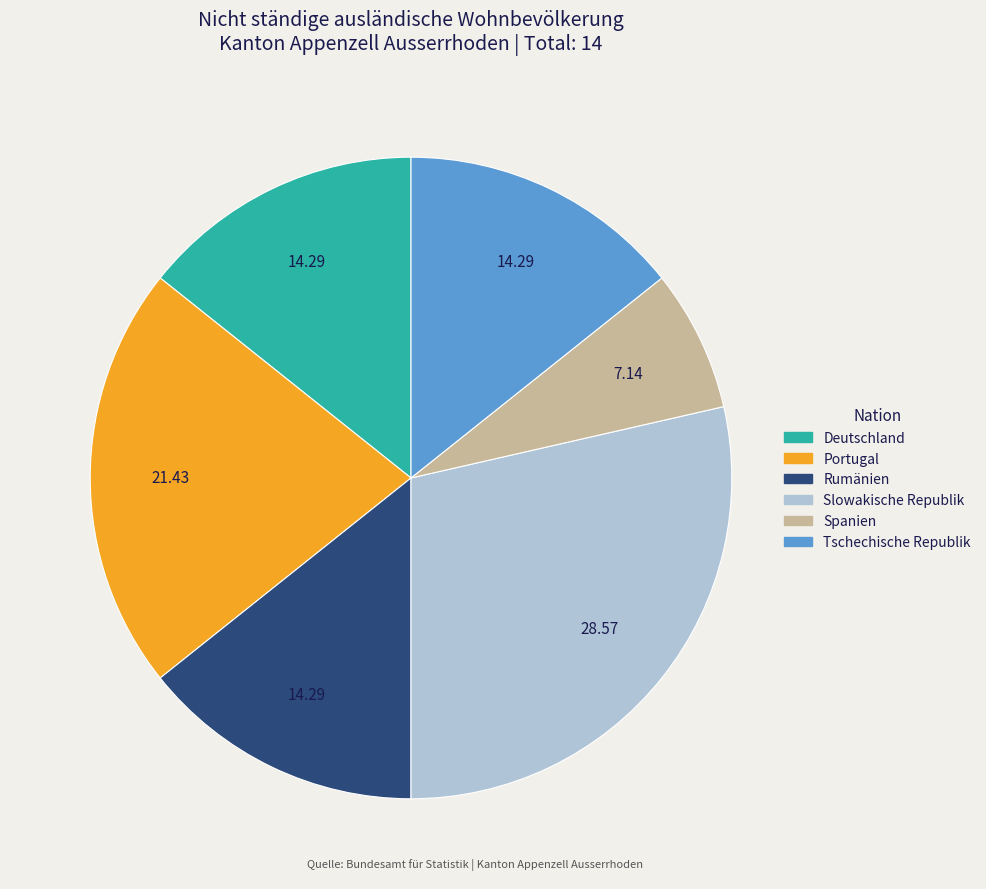

Do Tschechische Republik and Spanien together represent more than half of the pie?

No